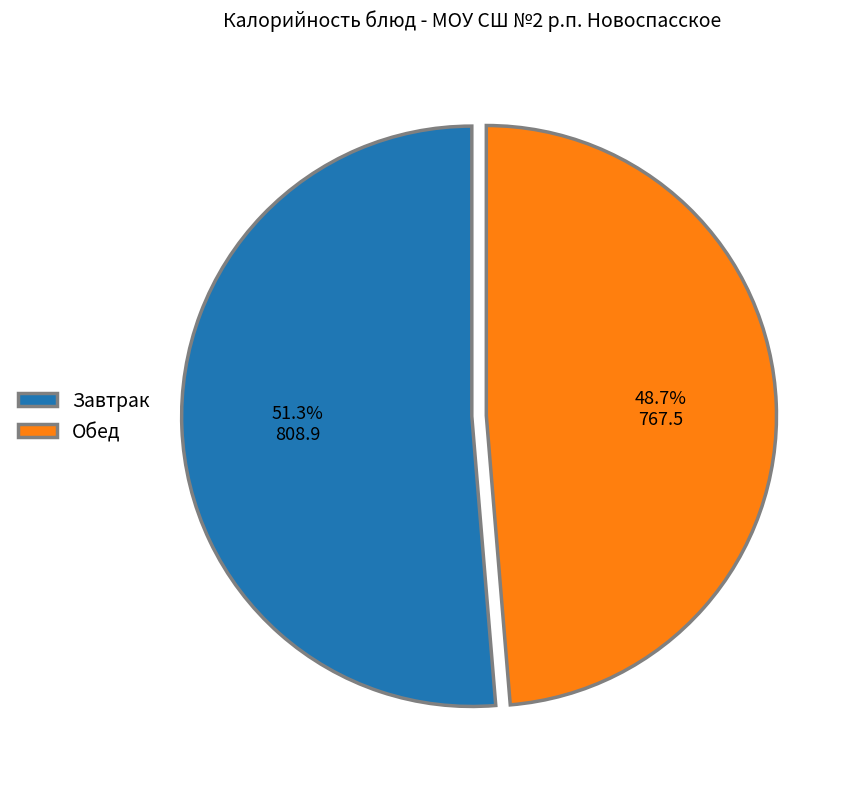

Between Завтрак and Обед, which is larger?

Завтрак